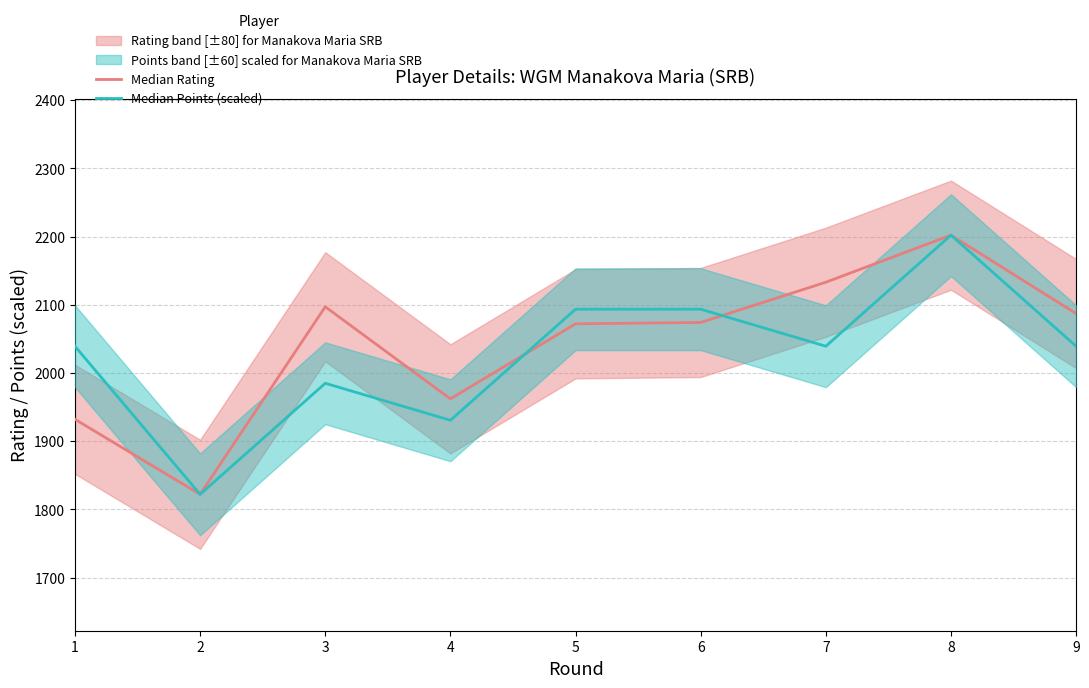

What is the value of the Median Points (scaled) point at the 9th from the left?

2039.1